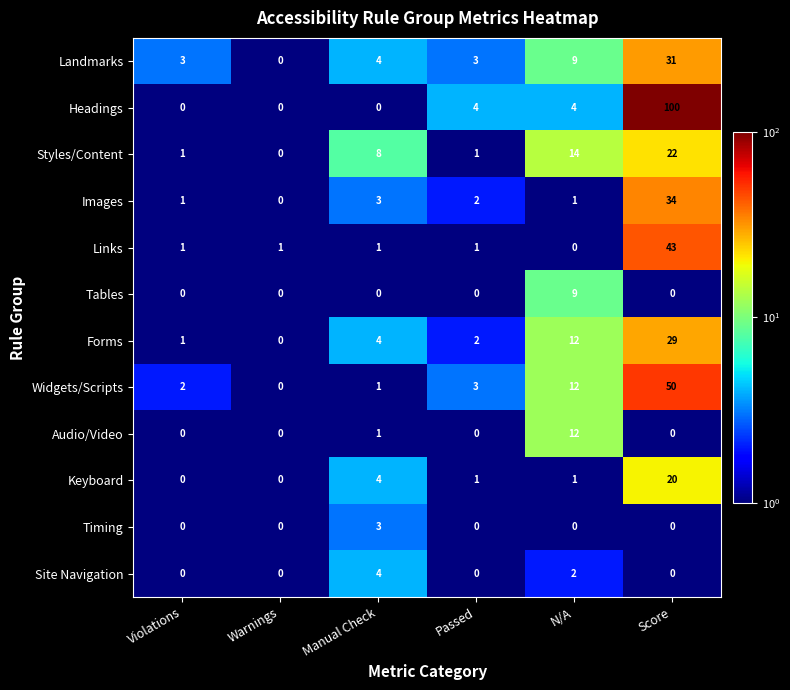

Rank the series by their maximum value, from highest to lowest.

Headings, Widgets/Scripts, Links, Images, Landmarks, Forms, Styles/Content, Keyboard, Audio/Video, Tables, Site Navigation, Timing